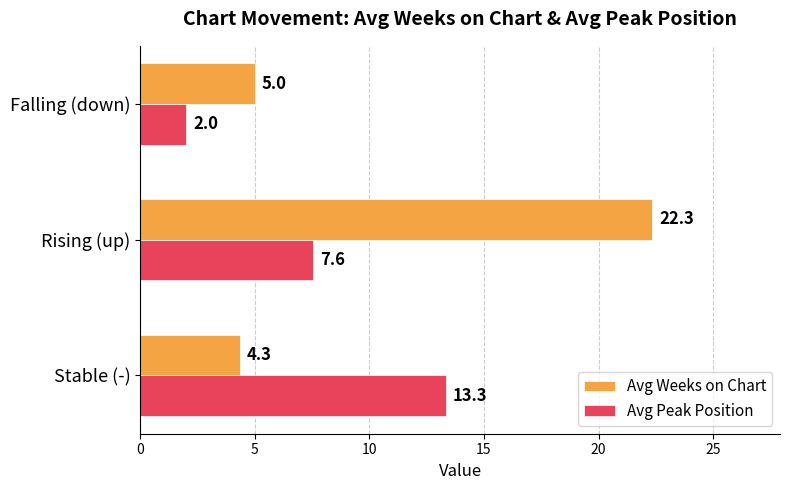

What is the sum of all Avg Peak Position values?

22.9